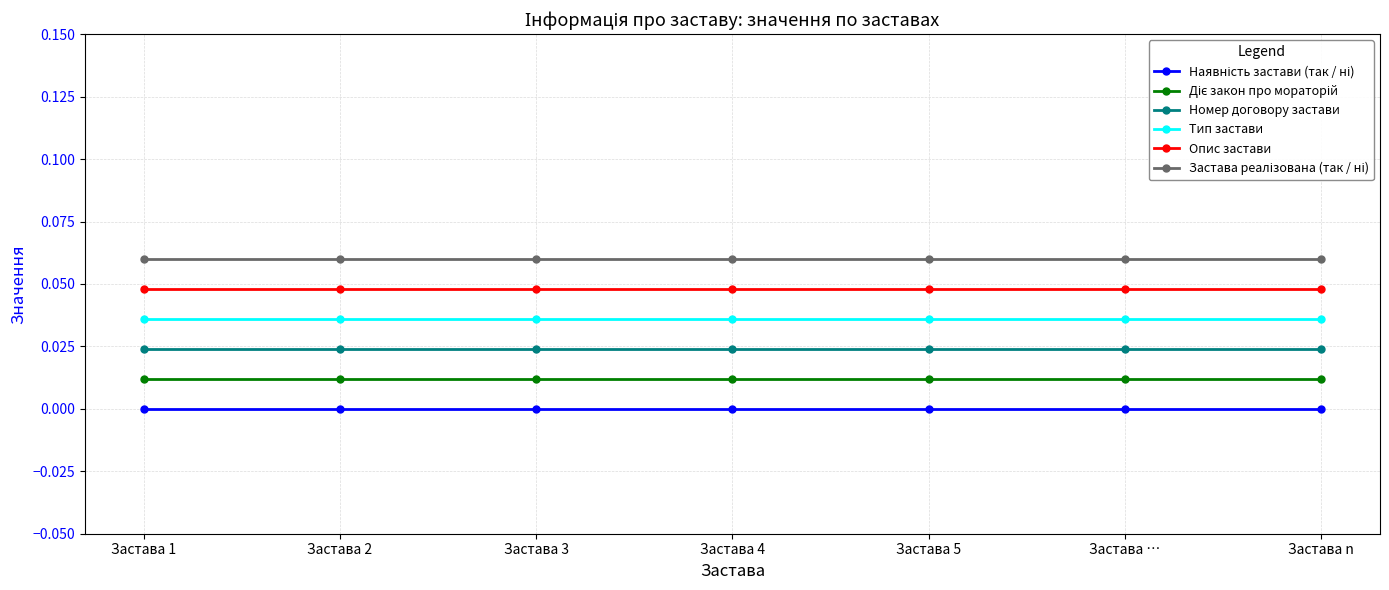

True or false: Номер договору застави and Наявність застави (так / ні) intersect in this chart.

False